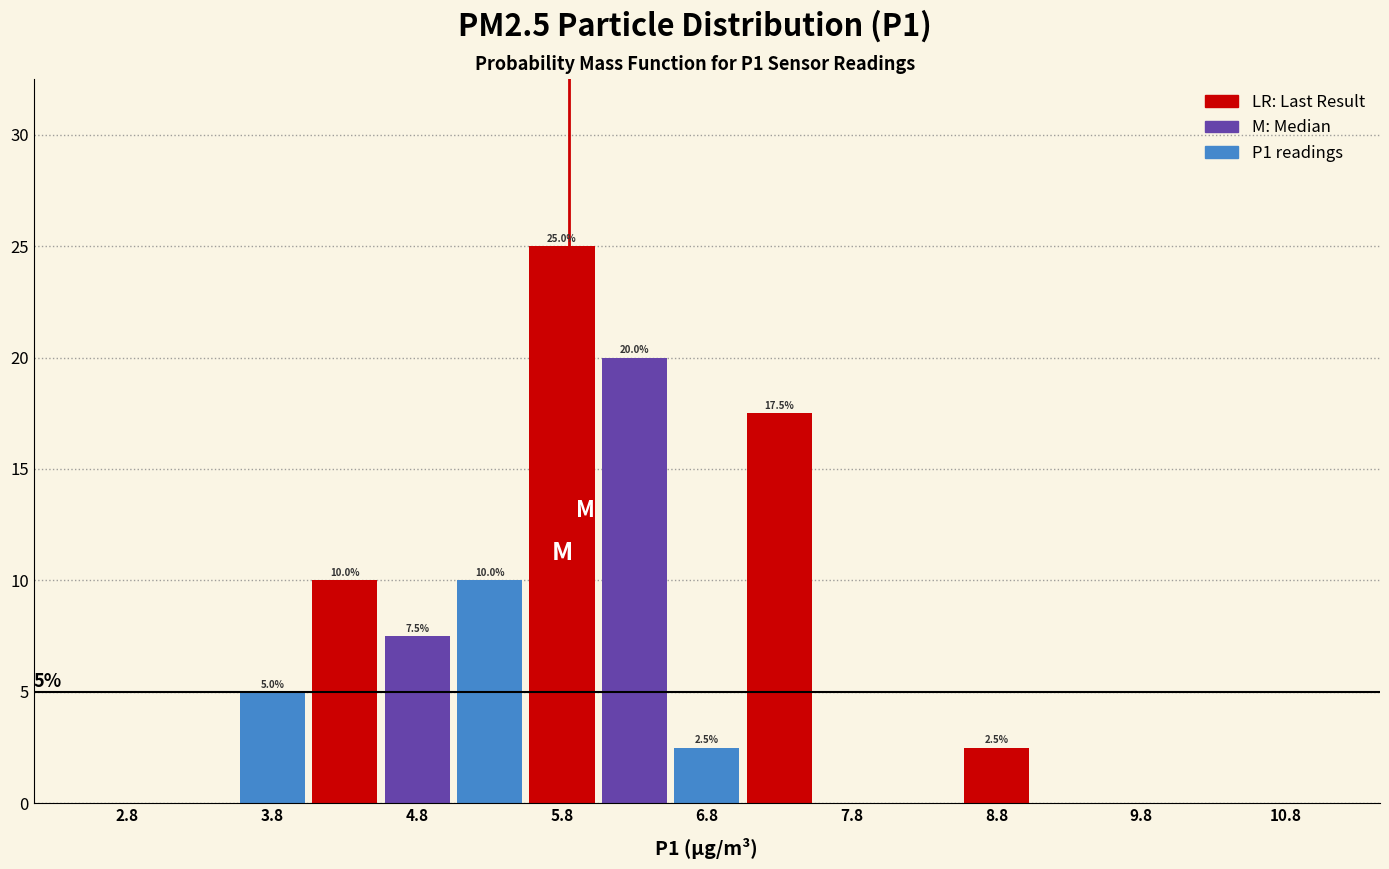

Which range on the x-axis has the tallest bar?

5.5 to 6.0